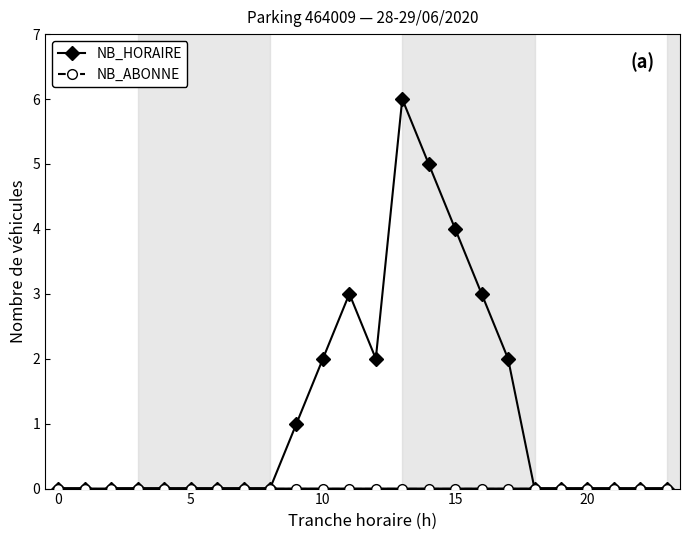

True or false: NB_HORAIRE has more than 1 points higher than both neighbors.

True